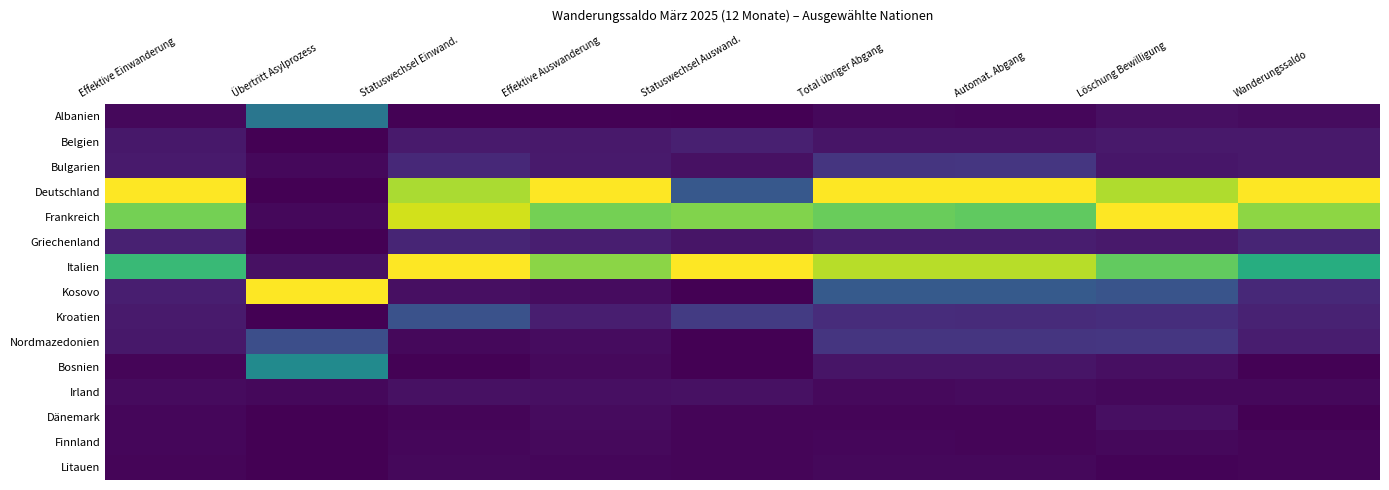

How many categories are shown in the chart?

9